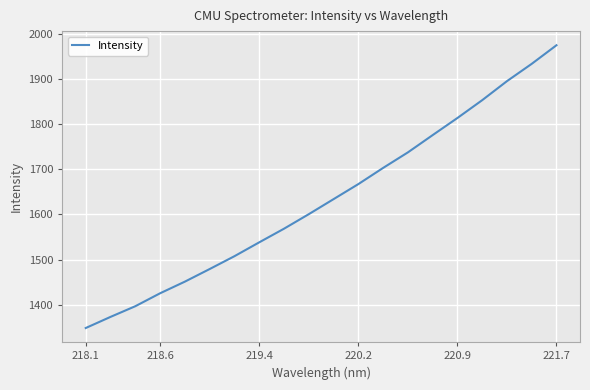

True or false: the data has more than 0 interior local peaks.

False